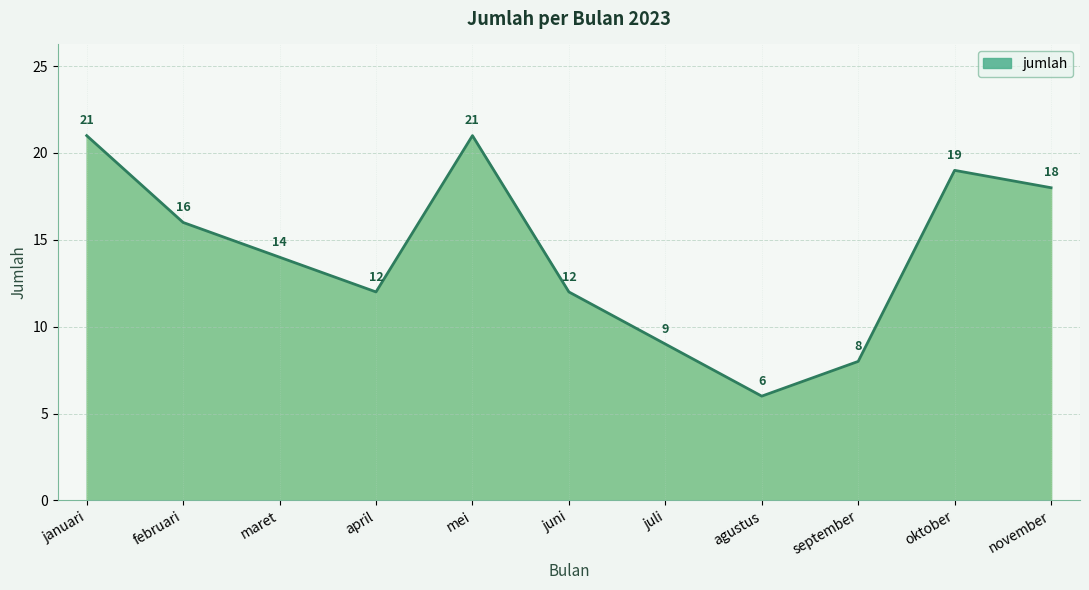

How many lines are shown in the chart?

1